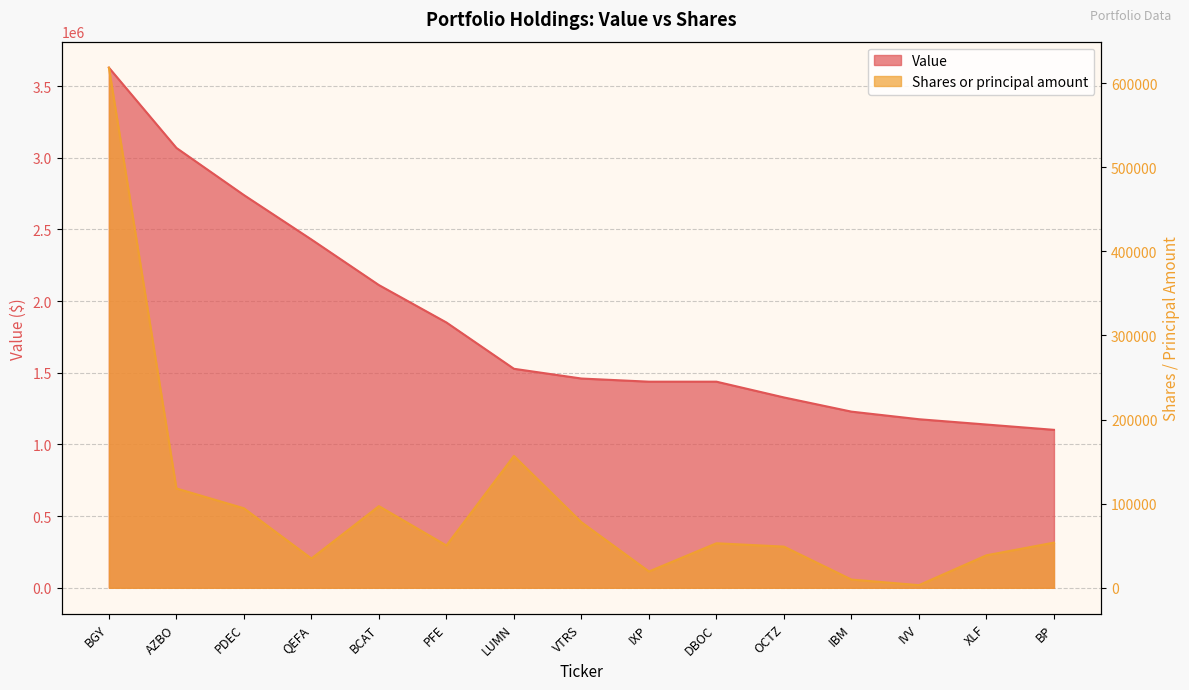

List the series in order of their overall mean, lowest first.

Shares or principal amount, Value